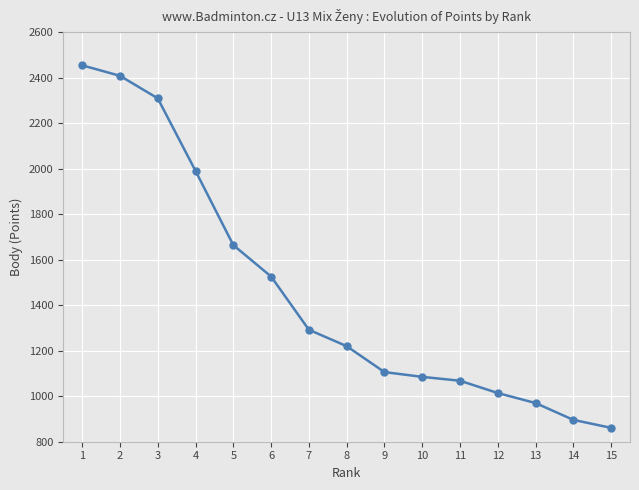

What is the value of the 7th point from the left?

1292